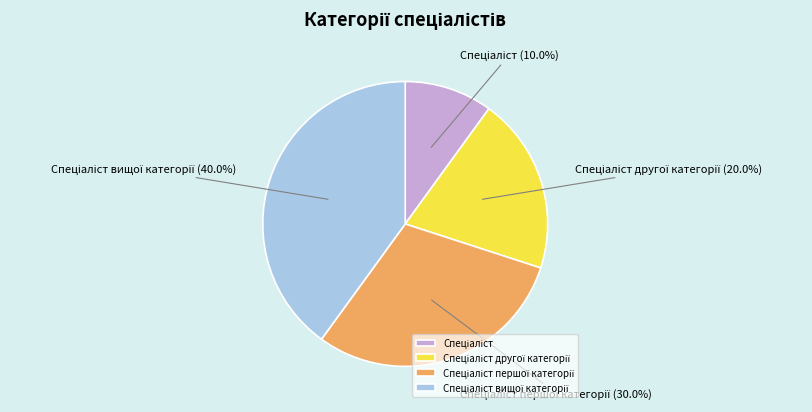

What percentage is the Спеціаліст slice, to the nearest percent?

10%